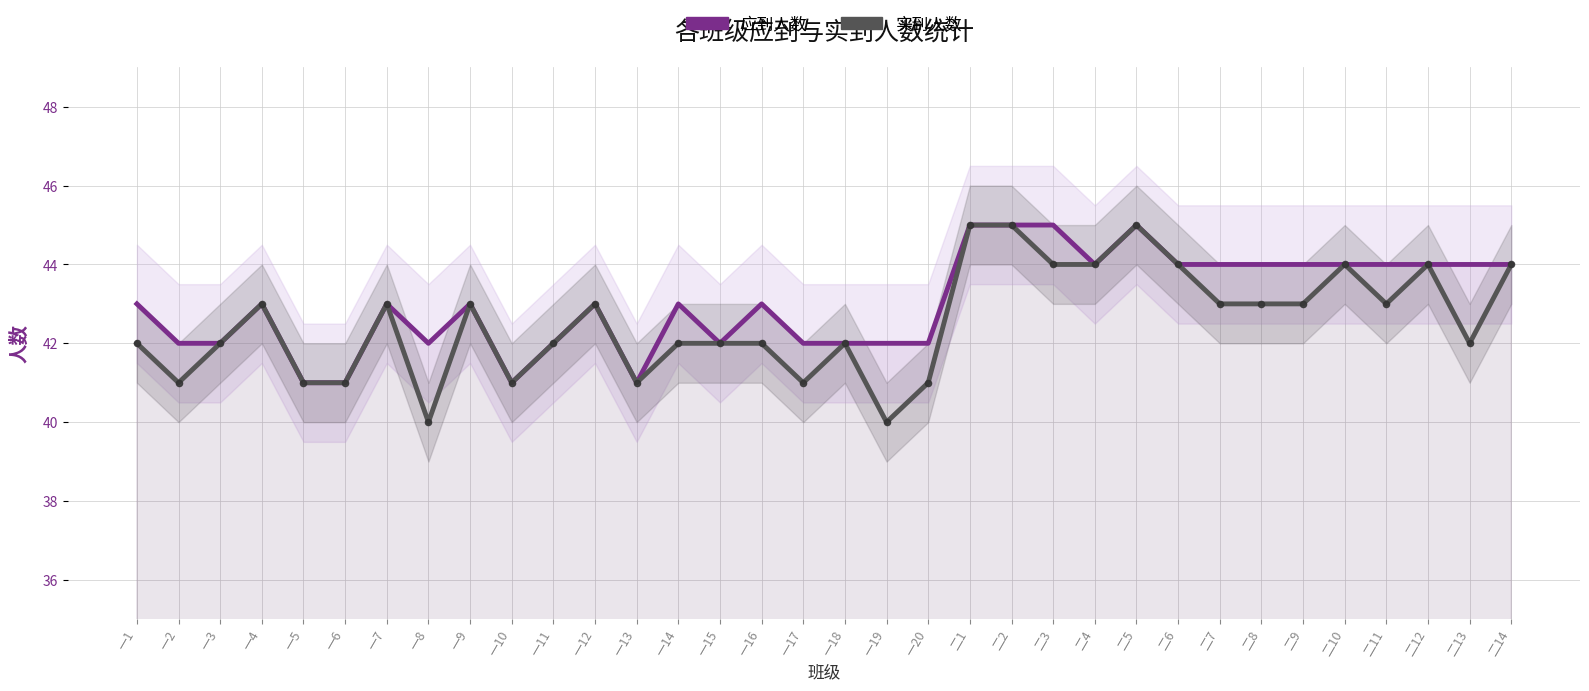

Which series has the widest spread of Y values?

实到人数